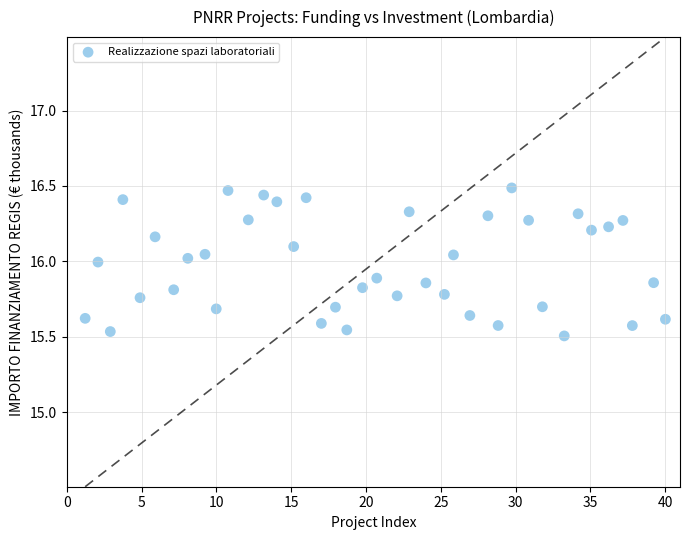

What is the range of X values (max minus min)?

38.8